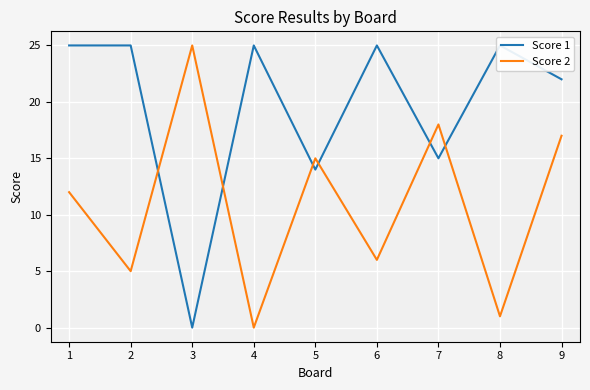

The Score 2 series shows 0 at 4. True or false?

True